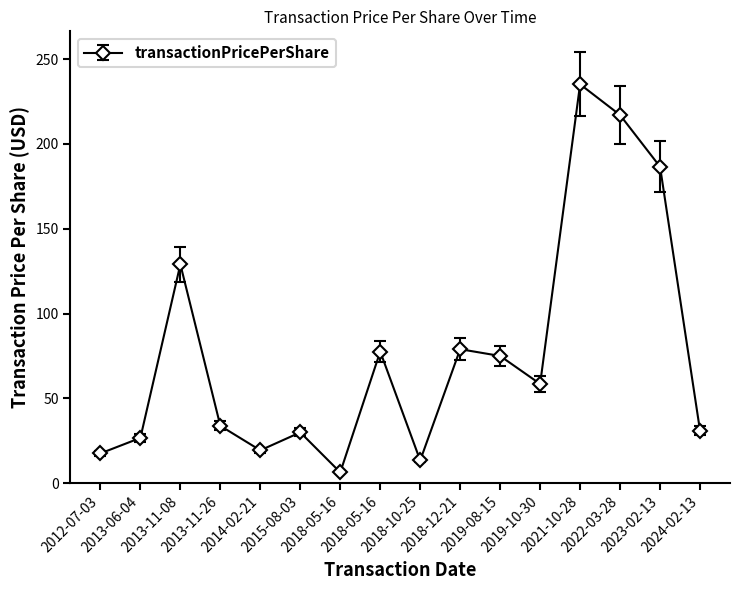

Where is the data nearest to the value 120?

2013-11-08